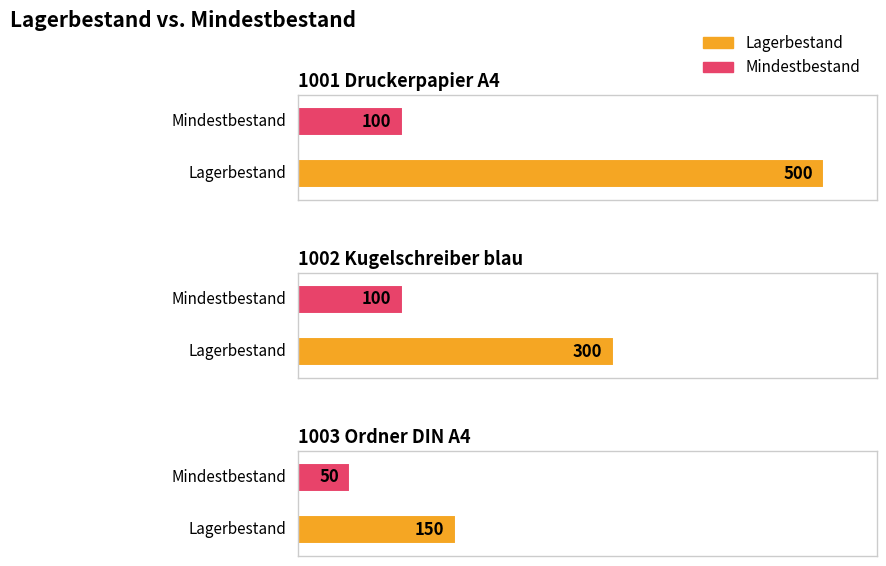

What is the difference between the Lagerbestand values at 1001 Druckerpapier A4 and 1003 Ordner DIN A4?

350